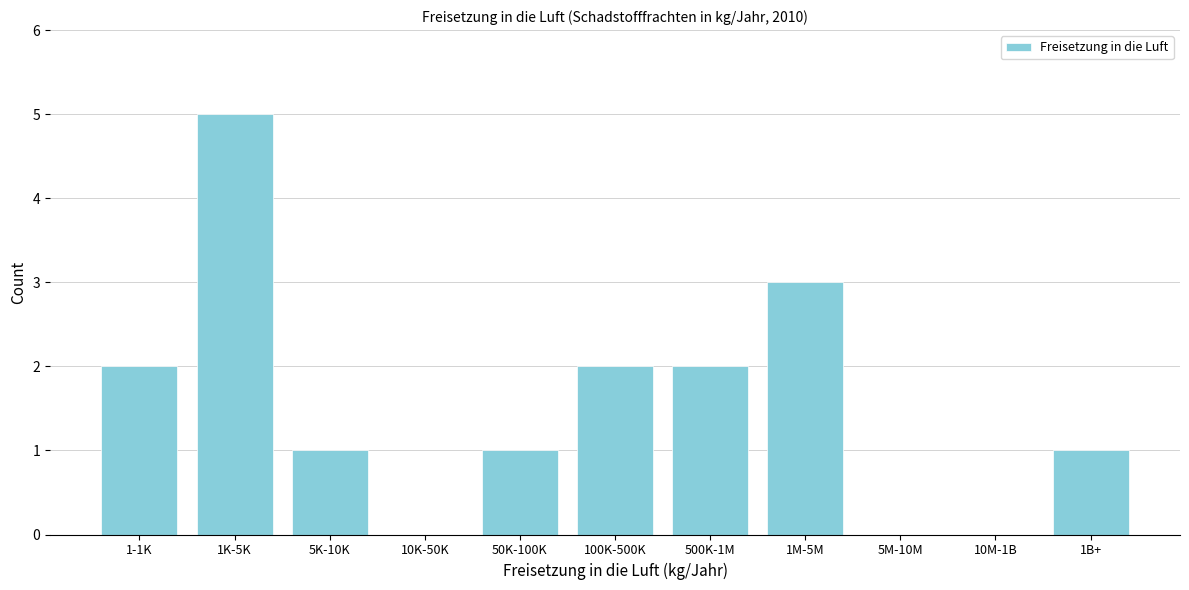

What is the sum of all values?

17